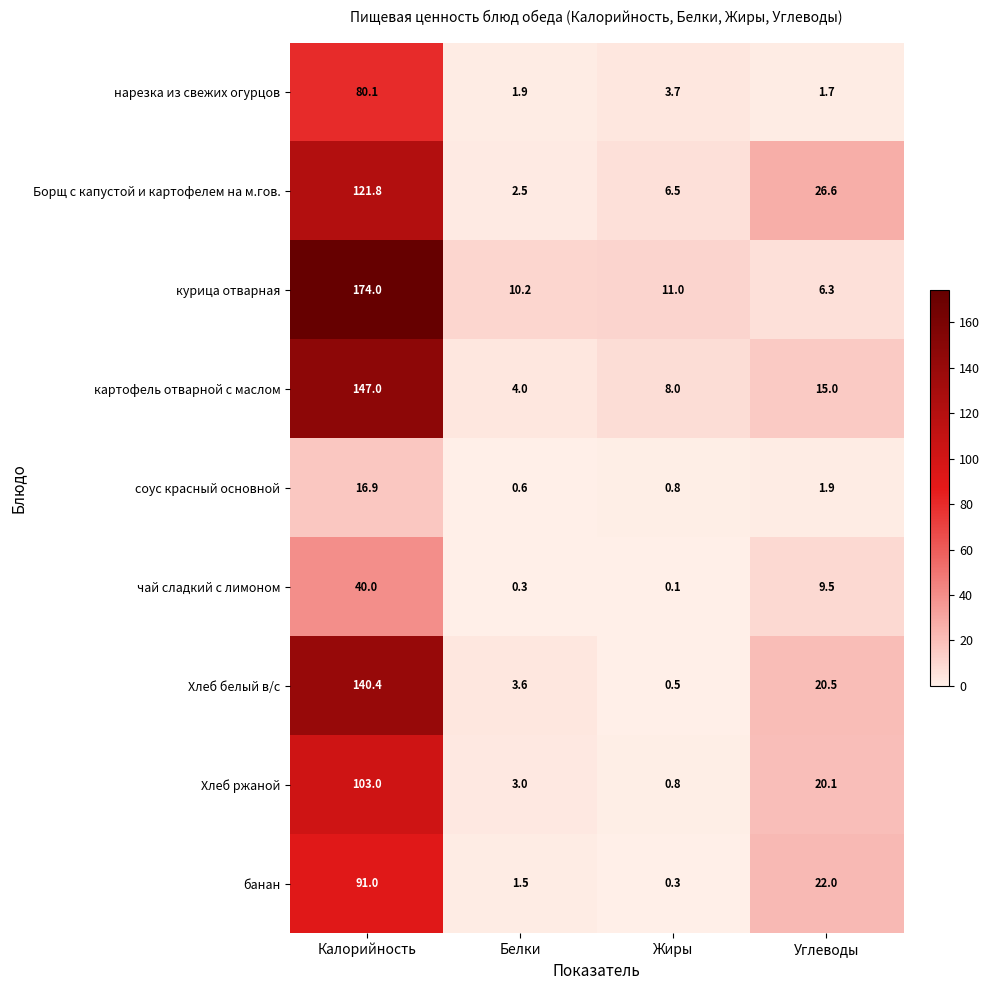

At which label does нарезка из свежих огурцов first exceed 3?

Калорийность